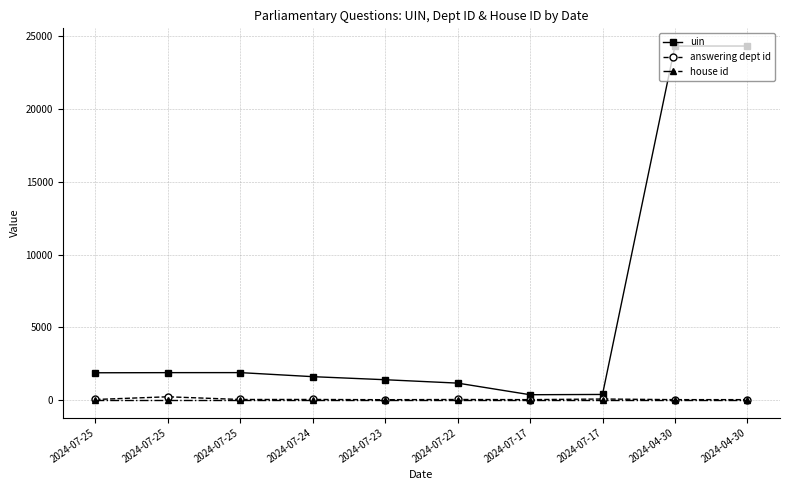

What are all the series names shown in the legend?

uin, answering dept id, house id